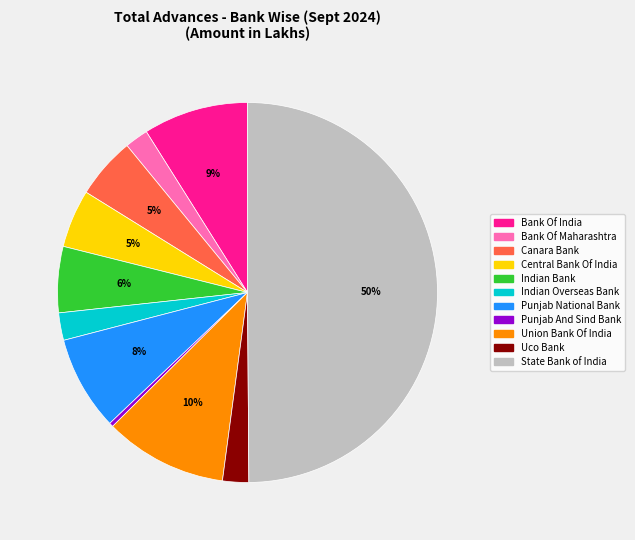

Combined, do Indian Bank and Canara Bank account for over 50%?

No